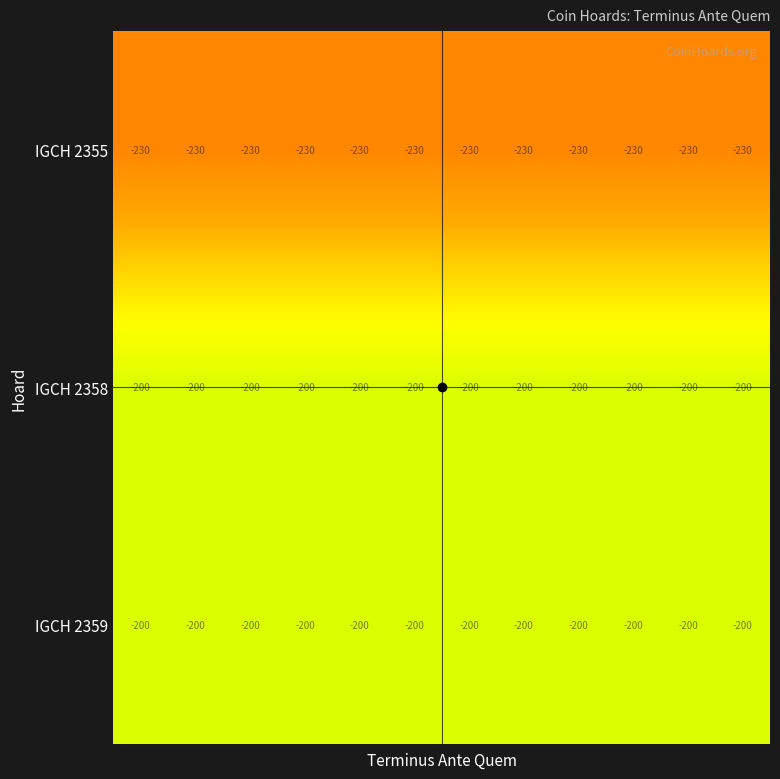

What is the smallest value displayed?

-230